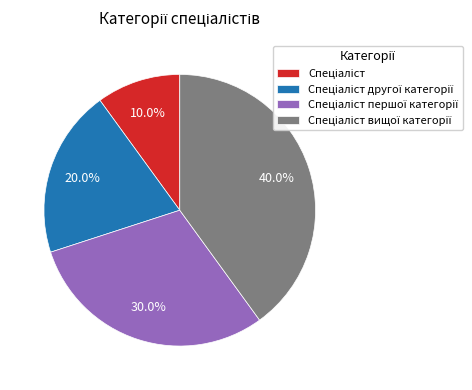

Is there any slice that represents more than half of the pie?

No